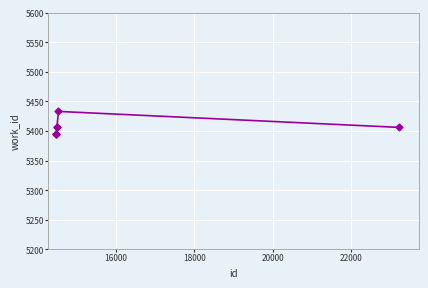

What is the sum of all values?

37833